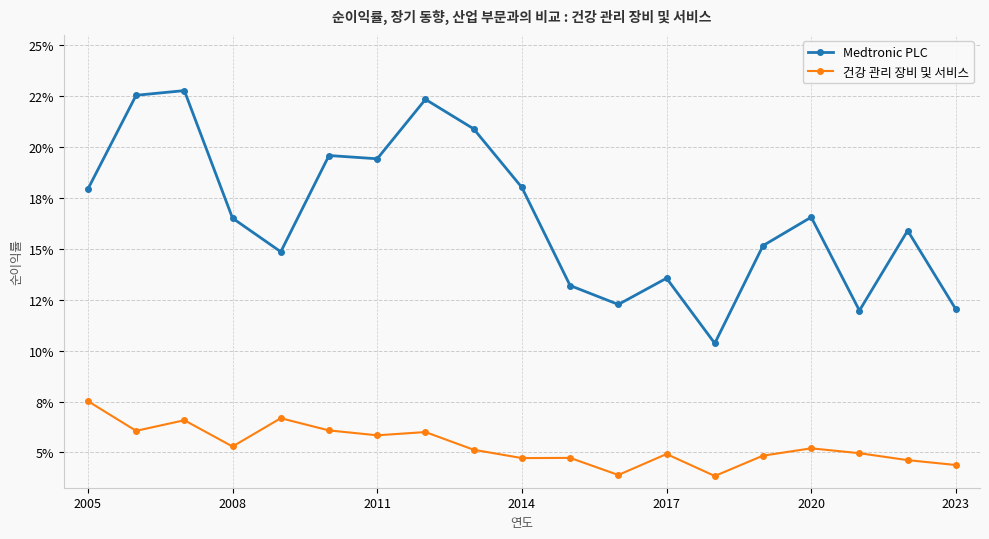

Does the chart have visible grid lines?

Yes